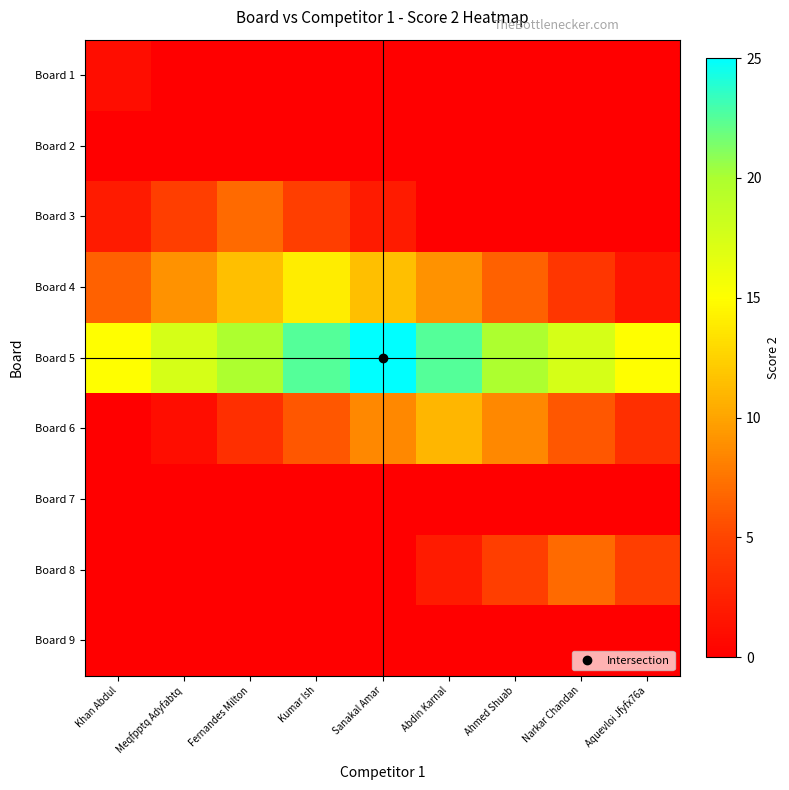

How many distinct data groups are displayed?

9